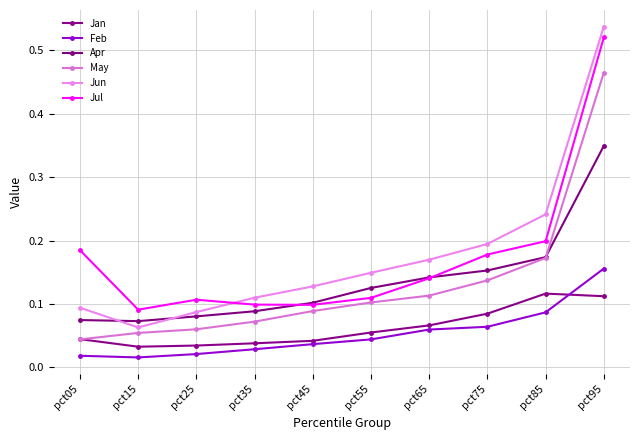

At which category does the chart reach its minimum across all series?

pct15